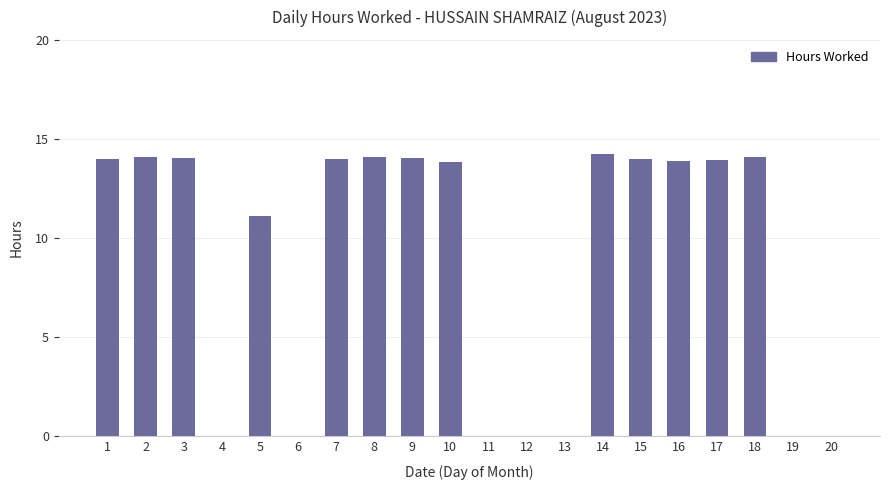

Count the number of data series in this chart.

1